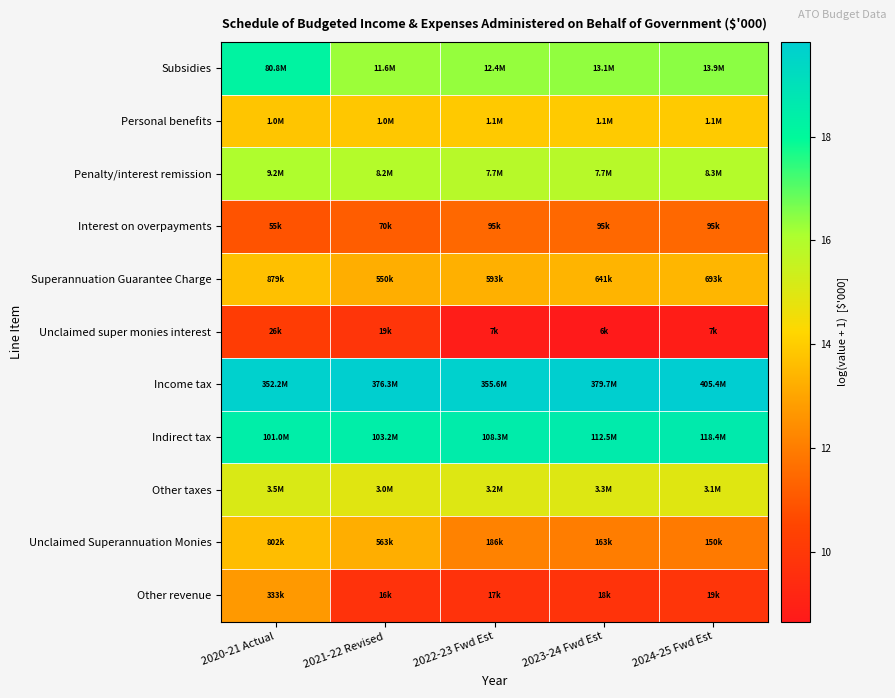

Reading left to right, what are all the values shown in this chart?

Subsidies: 2020-21 Actual=18.2	2021-22 Revised=16.3	2022-23 Fwd Est=16.3	2023-24 Fwd Est=16.4	2024-25 Fwd Est=16.4
Personal benefits: 2020-21 Actual=13.8	2021-22 Revised=13.9	2022-23 Fwd Est=13.9	2023-24 Fwd Est=13.9	2024-25 Fwd Est=13.9
Penalty/interest remission: 2020-21 Actual=16.0	2021-22 Revised=15.9	2022-23 Fwd Est=15.9	2023-24 Fwd Est=15.9	2024-25 Fwd Est=15.9
Interest on overpayments: 2020-21 Actual=10.9	2021-22 Revised=11.2	2022-23 Fwd Est=11.5	2023-24 Fwd Est=11.5	2024-25 Fwd Est=11.5
Superannuation Guarantee Charge: 2020-21 Actual=13.7	2021-22 Revised=13.2	2022-23 Fwd Est=13.3	2023-24 Fwd Est=13.4	2024-25 Fwd Est=13.4
Unclaimed super monies interest: 2020-21 Actual=10.2	2021-22 Revised=9.9	2022-23 Fwd Est=8.8	2023-24 Fwd Est=8.7	2024-25 Fwd Est=8.8
Income tax: 2020-21 Actual=19.7	2021-22 Revised=19.7	2022-23 Fwd Est=19.7	2023-24 Fwd Est=19.8	2024-25 Fwd Est=19.8
Indirect tax: 2020-21 Actual=18.4	2021-22 Revised=18.5	2022-23 Fwd Est=18.5	2023-24 Fwd Est=18.5	2024-25 Fwd Est=18.6
Other taxes: 2020-21 Actual=15.1	2021-22 Revised=14.9	2022-23 Fwd Est=15.0	2023-24 Fwd Est=15.0	2024-25 Fwd Est=14.9
Unclaimed Superannuation Monies: 2020-21 Actual=13.6	2021-22 Revised=13.2	2022-23 Fwd Est=12.1	2023-24 Fwd Est=12.0	2024-25 Fwd Est=11.9
Other revenue: 2020-21 Actual=12.7	2021-22 Revised=9.7	2022-23 Fwd Est=9.7	2023-24 Fwd Est=9.8	2024-25 Fwd Est=9.9